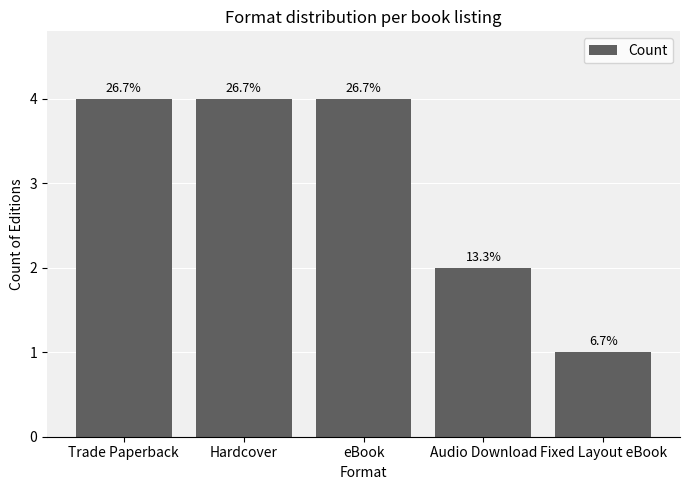

The chart shows a value of 6 at Hardcover. True or false?

False